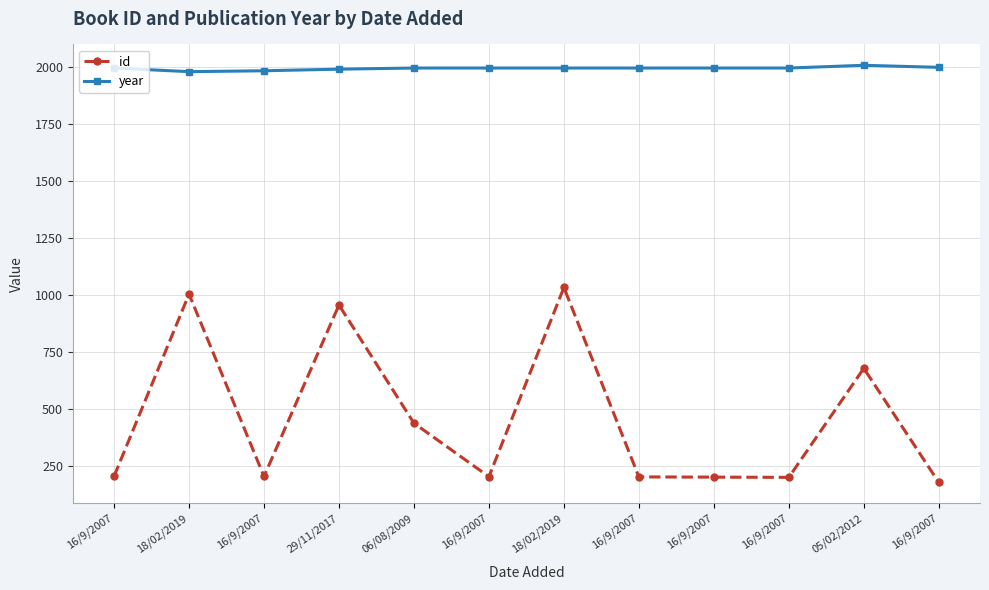

Between 16/9/2007 and 16/9/2007, which series saw the biggest shift?

id